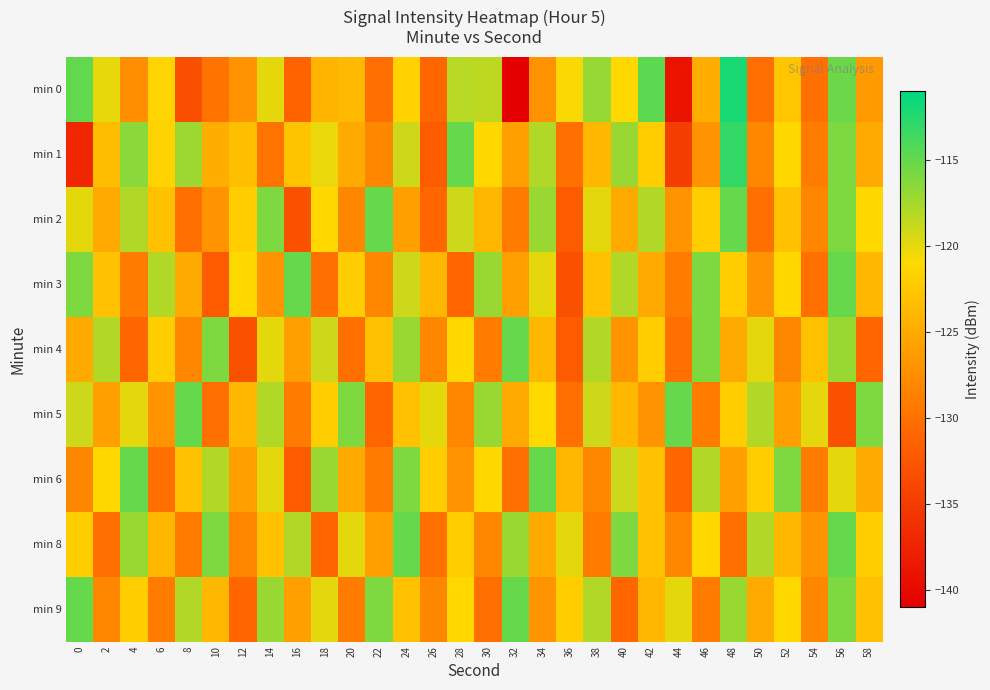

What is the spread (max minus min) of values at 22?

16.0